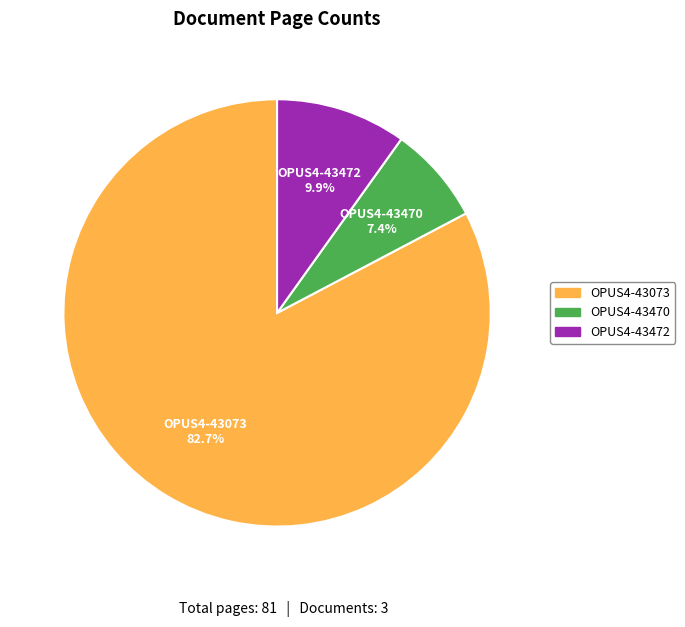

To the nearest percent, what percentage of the pie is OPUS4-43470?

7%